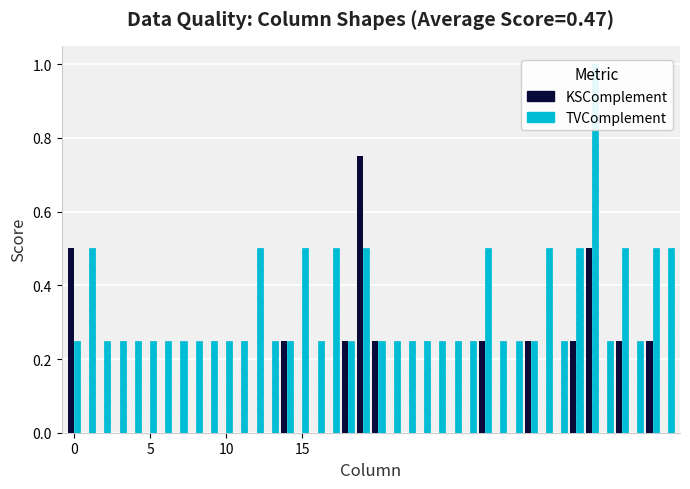

The KSComplement series shows -0.3 at 4. True or false?

False